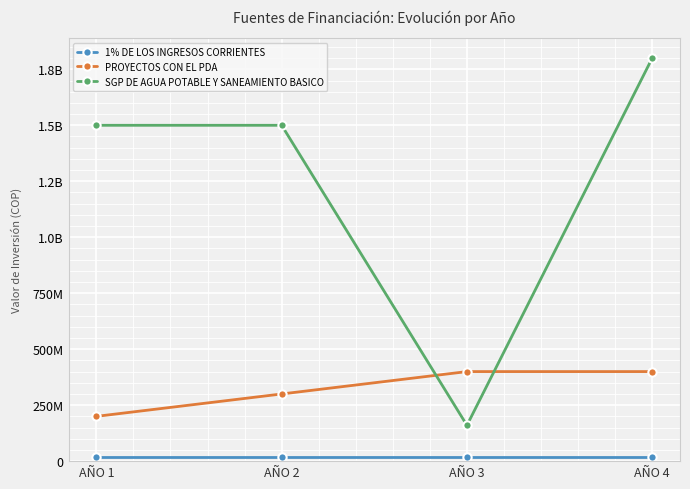

What is the sum of the SGP DE AGUA POTABLE Y SANEAMIENTO BASICO values at AÑO 3 and AÑO 1?

1660000000